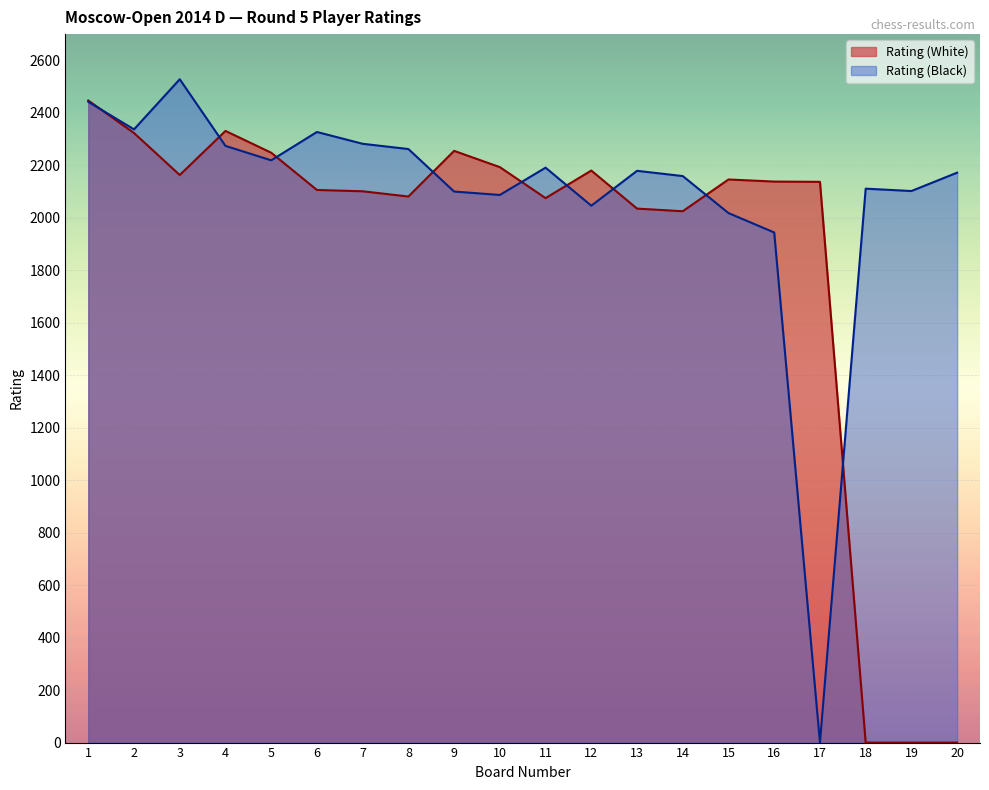

Is the value of Rating (White) at 4 greater than the value of Rating (Black) at 16?

Yes